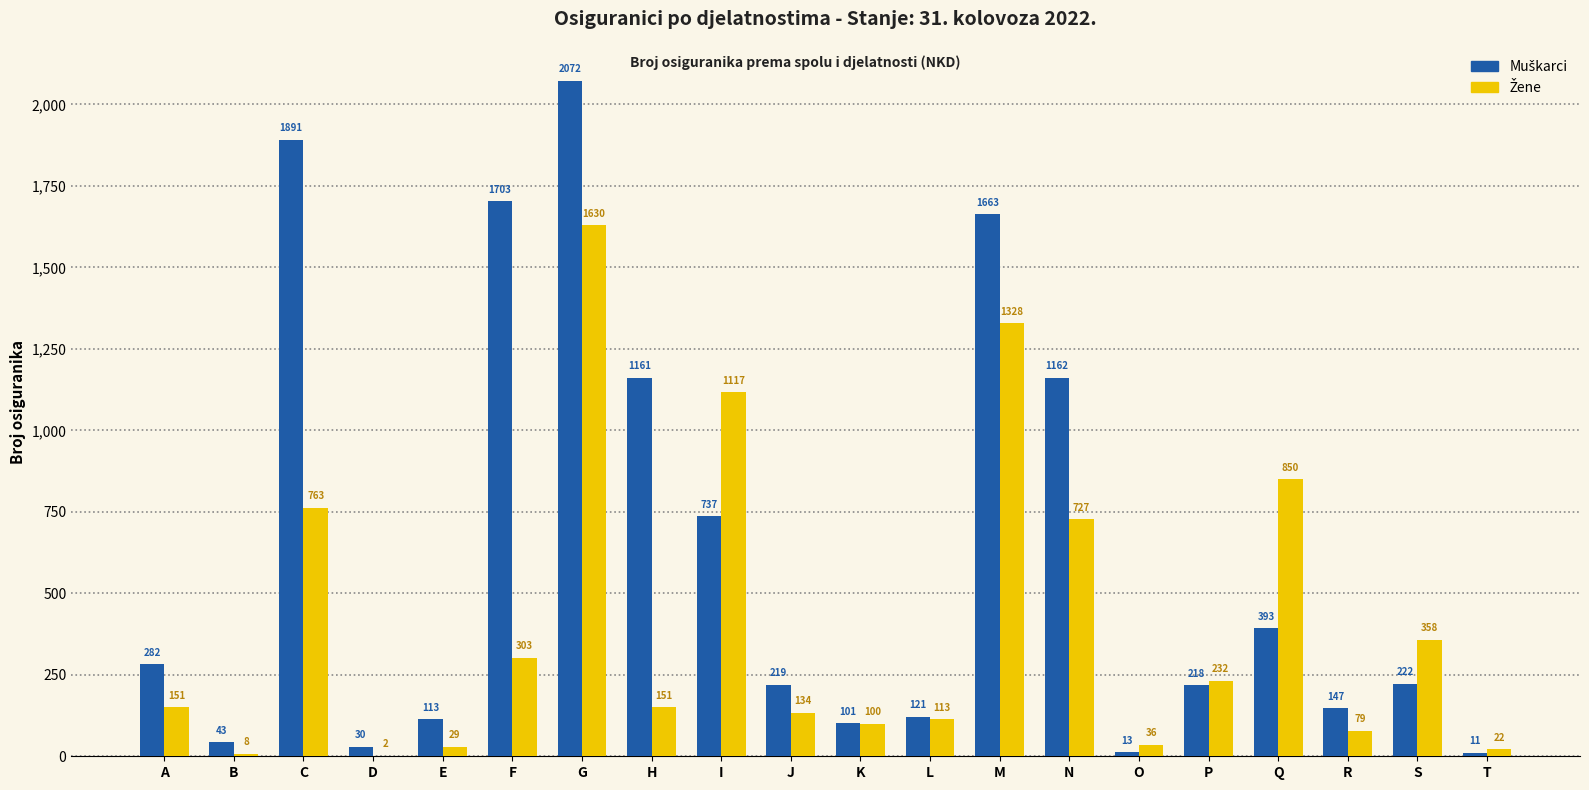

At which category is the sum across all series the highest?

G